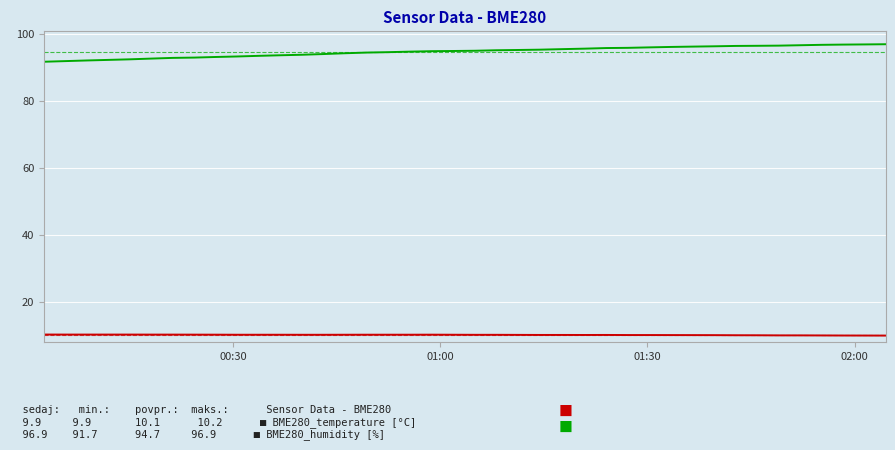

What is the greatest value displayed?

96.9